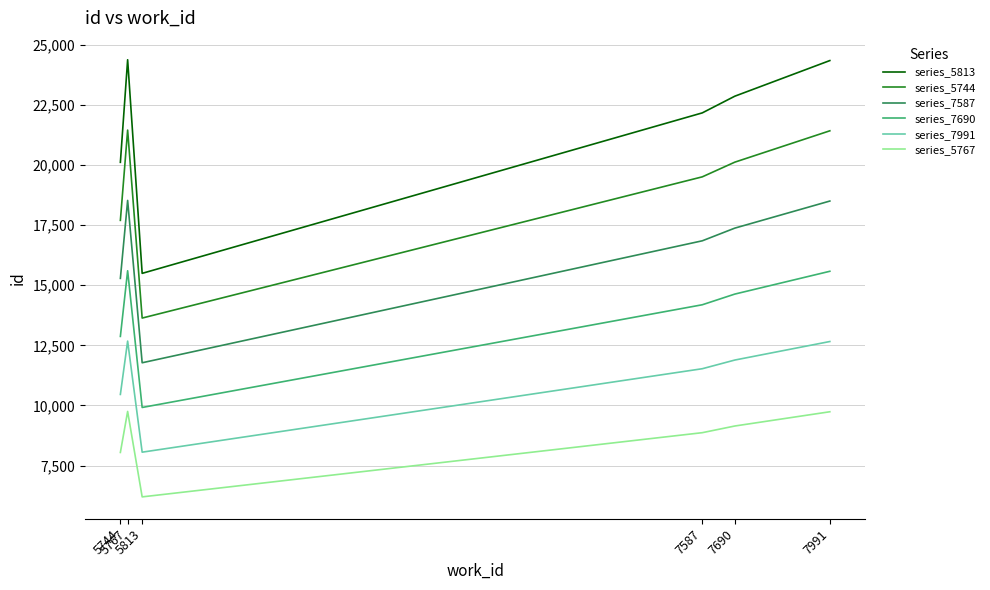

At which label does series_7587 first exceed 17374?

5767